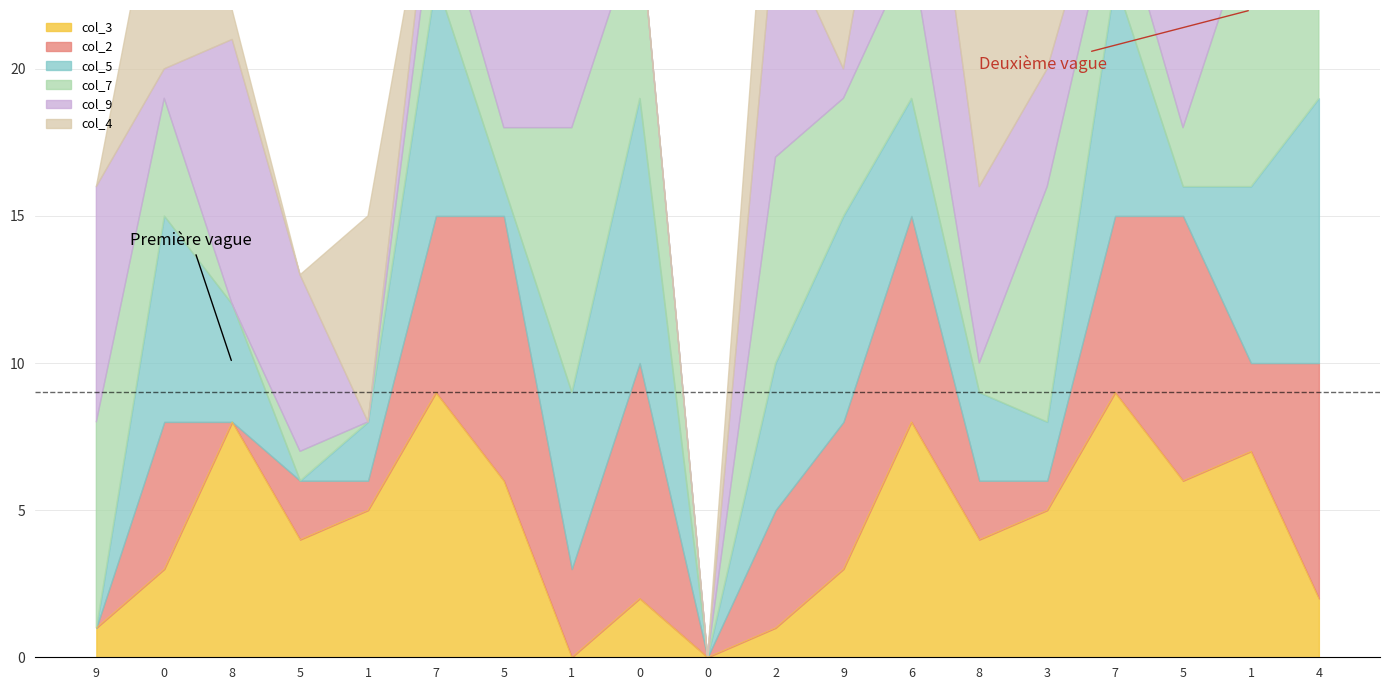

Which series has the largest total across all categories?

col_3